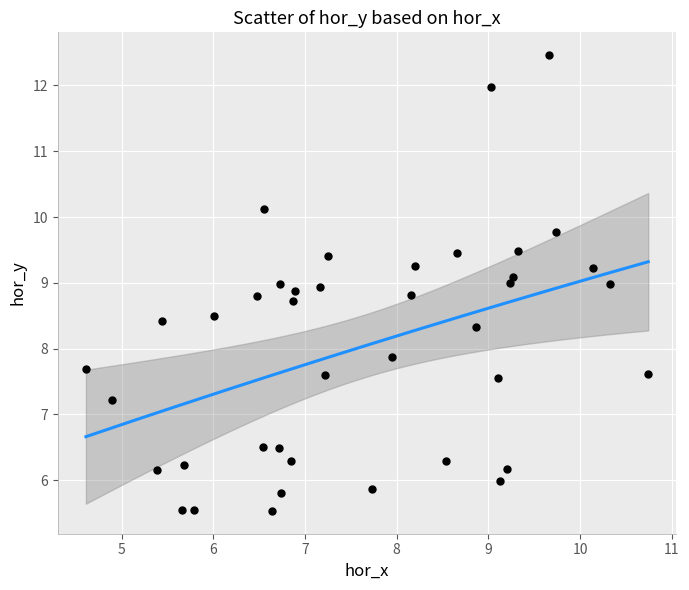

What Y value in the scatter plot is closest to 8?

7.9